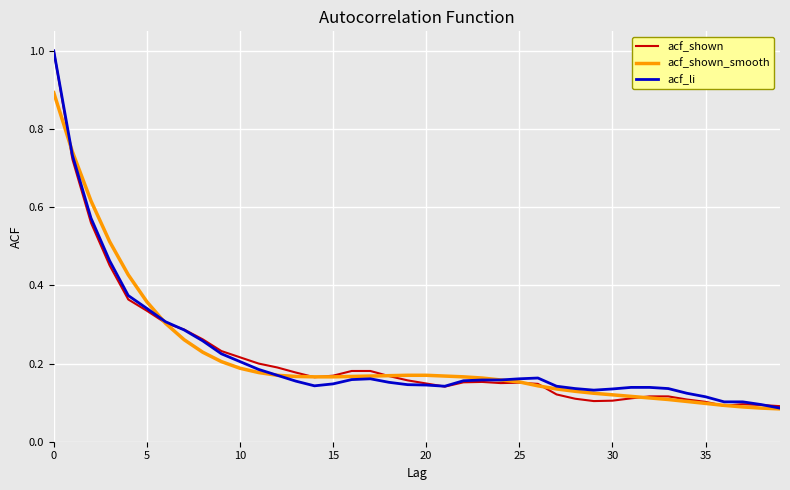

What is the maximum value shown in the chart?

1.0